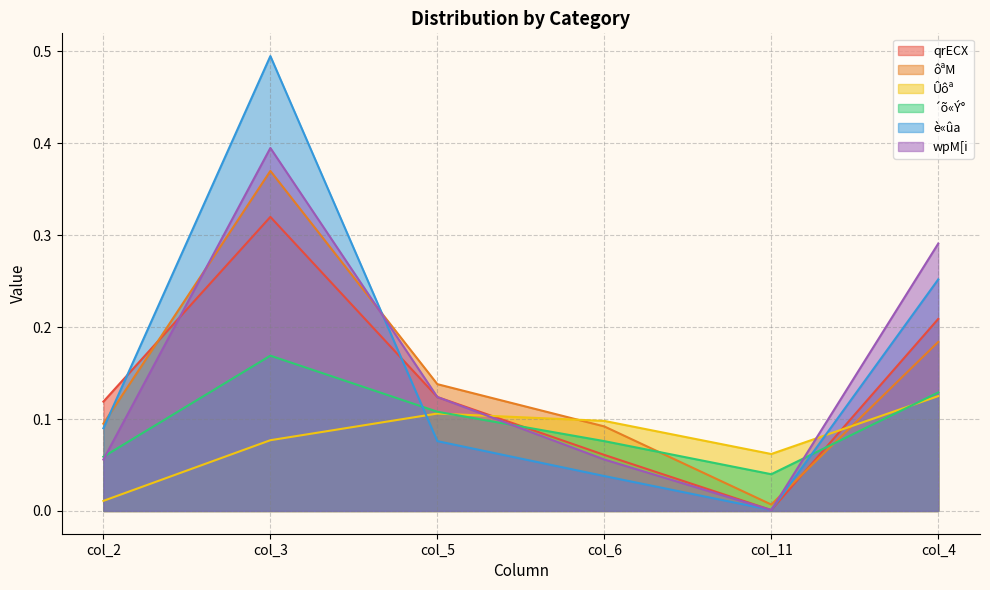

What is the total value across all series at col_5?

0.7